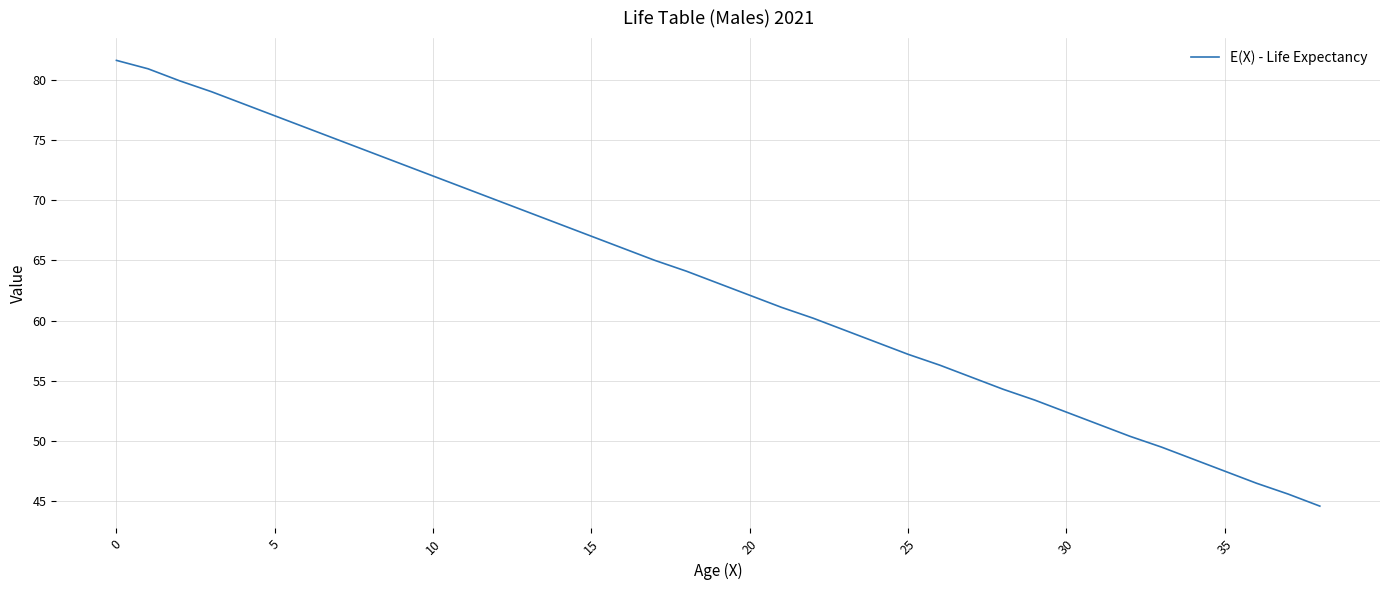

What is the minimum value shown in the chart?

44.6